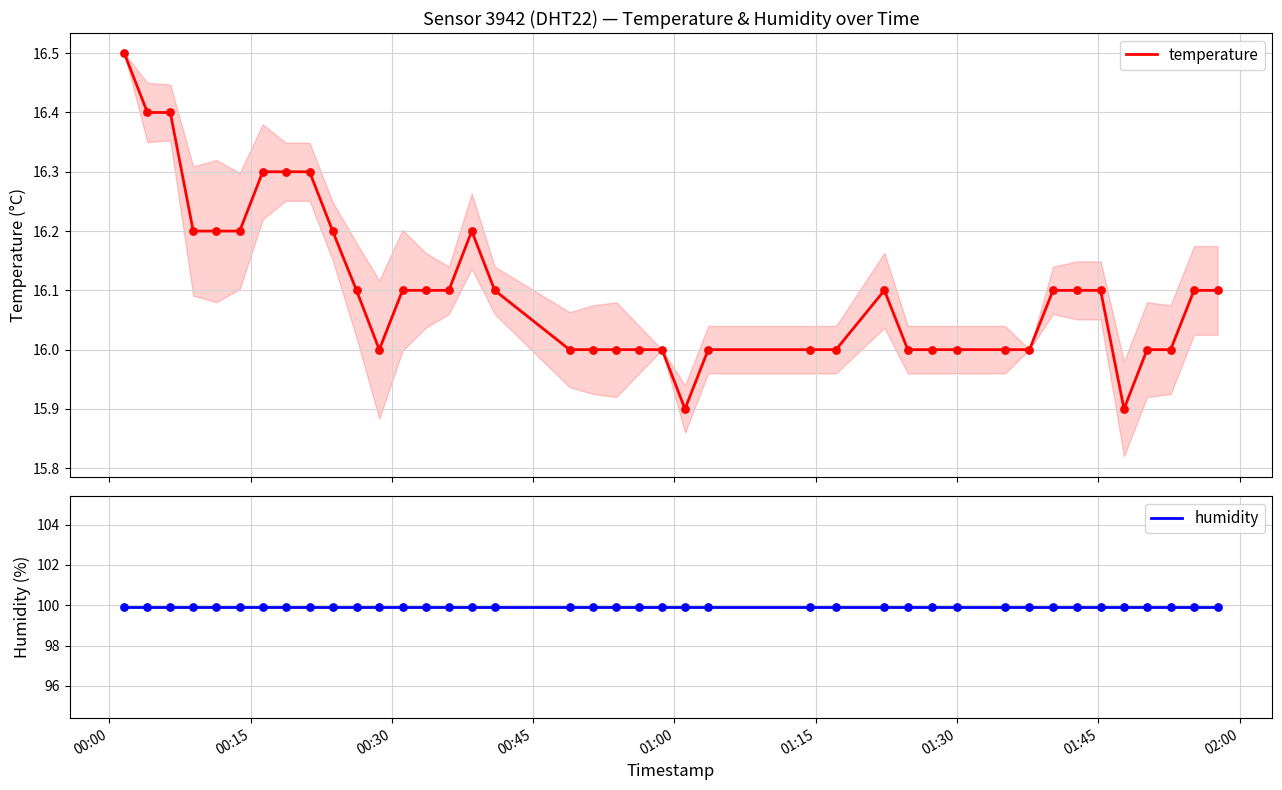

What is the total value across all series at 00:45?

116.1